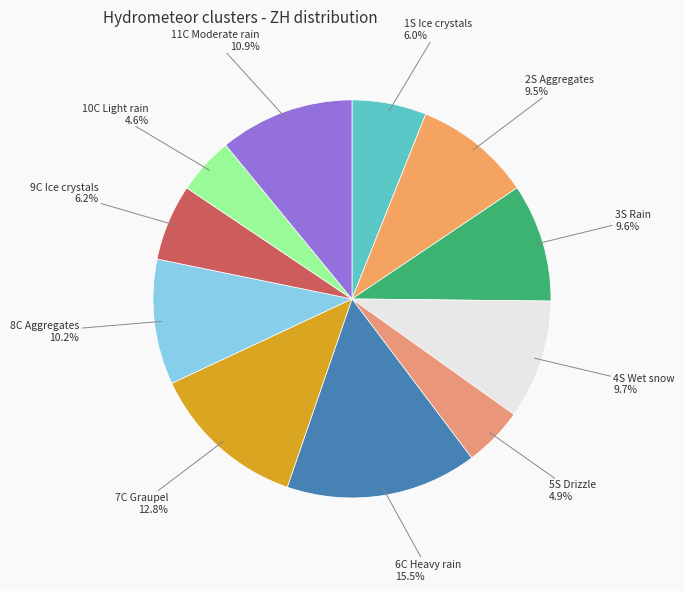

How many slices are in this pie chart?

11